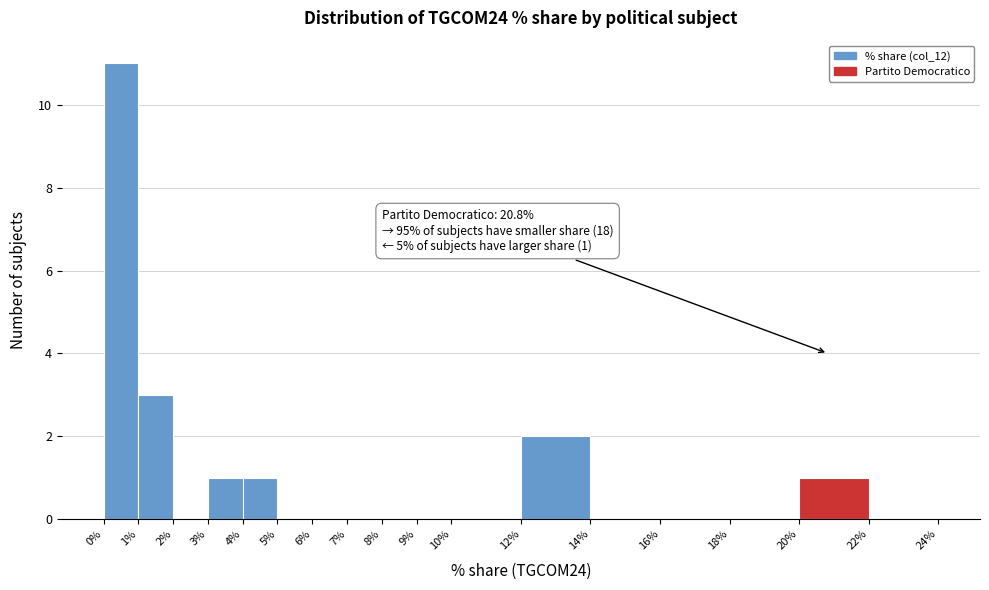

Which range on the x-axis has the tallest bar?

0% to 1%